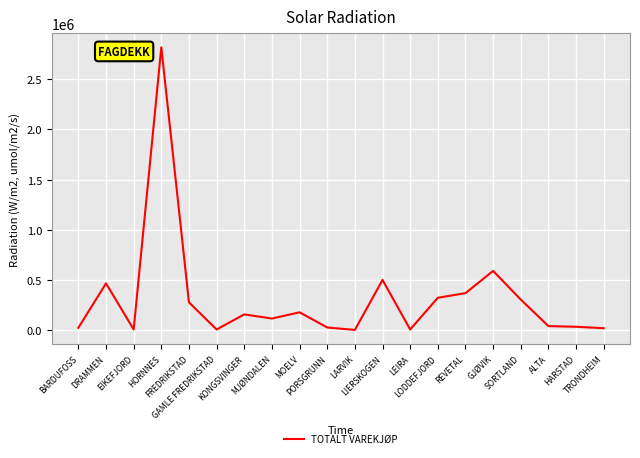

Where is the data nearest to the value 1410635?

GJØVIK